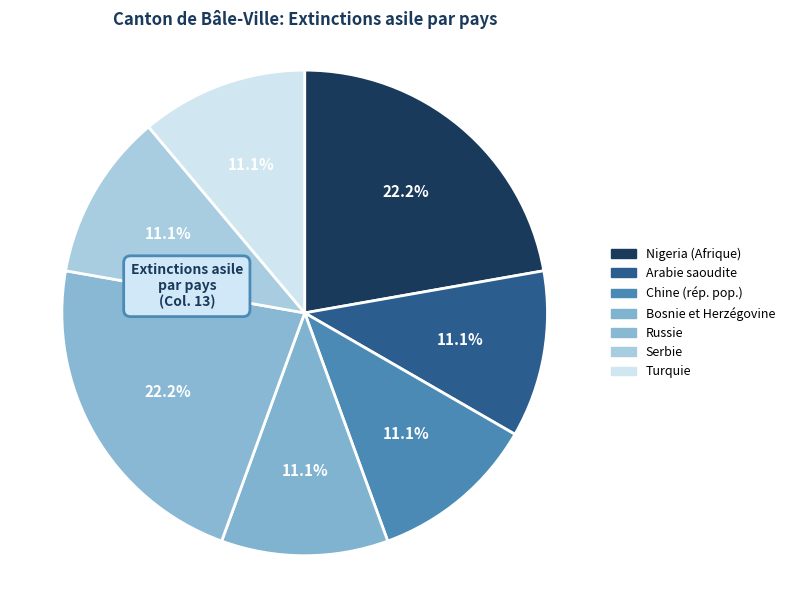

Does any single category account for the majority?

No